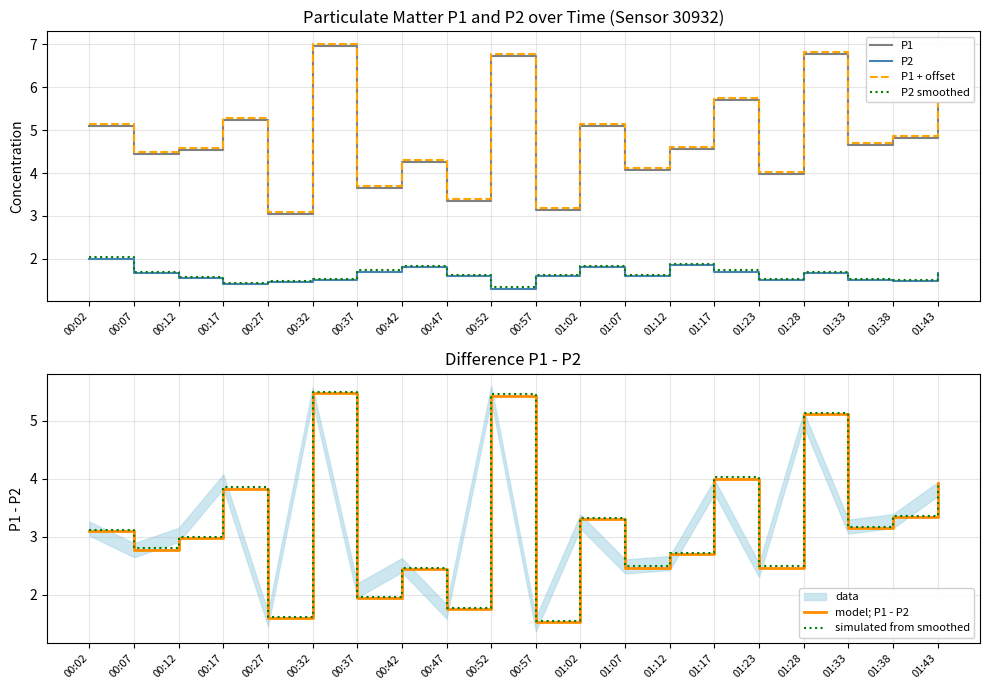

Which series changed the most between 00:47 and 01:38?

model; P1 - P2